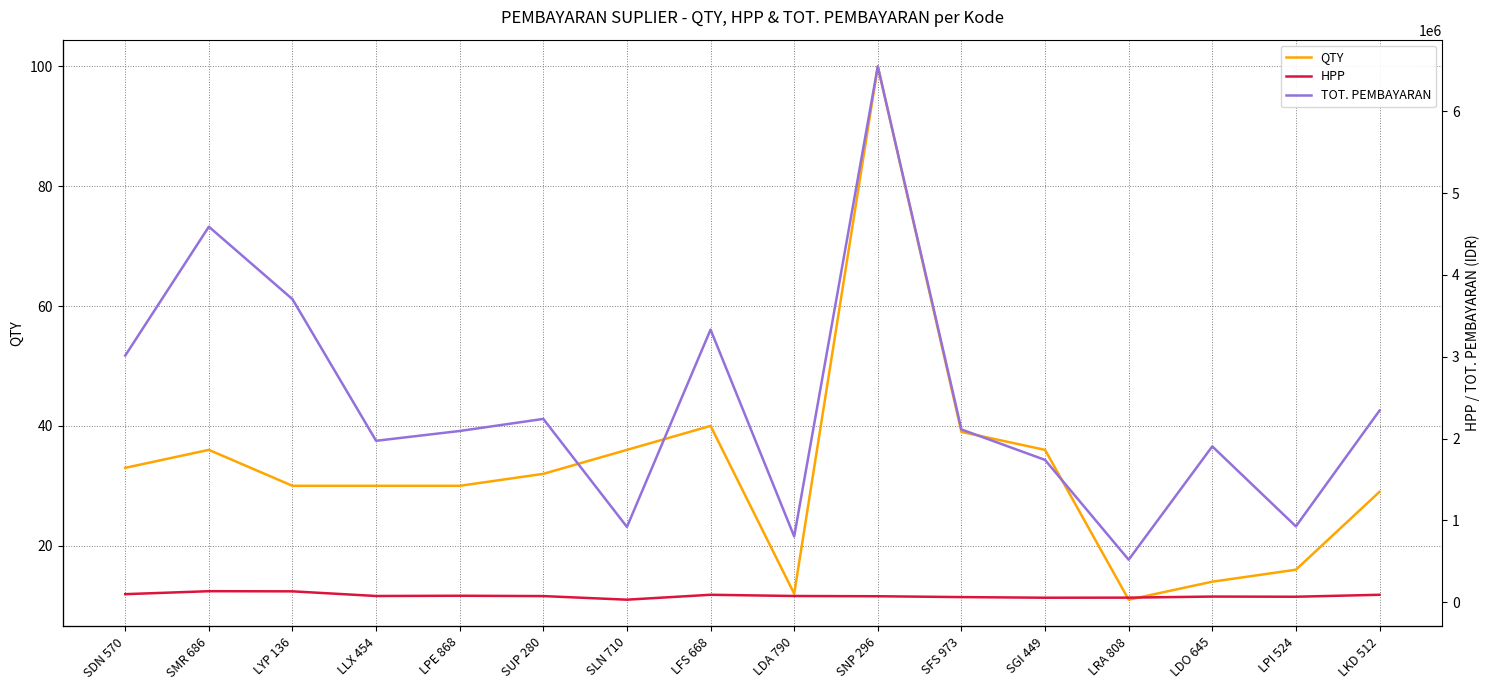

What is the label of the 2nd point from the right?

LPI 524